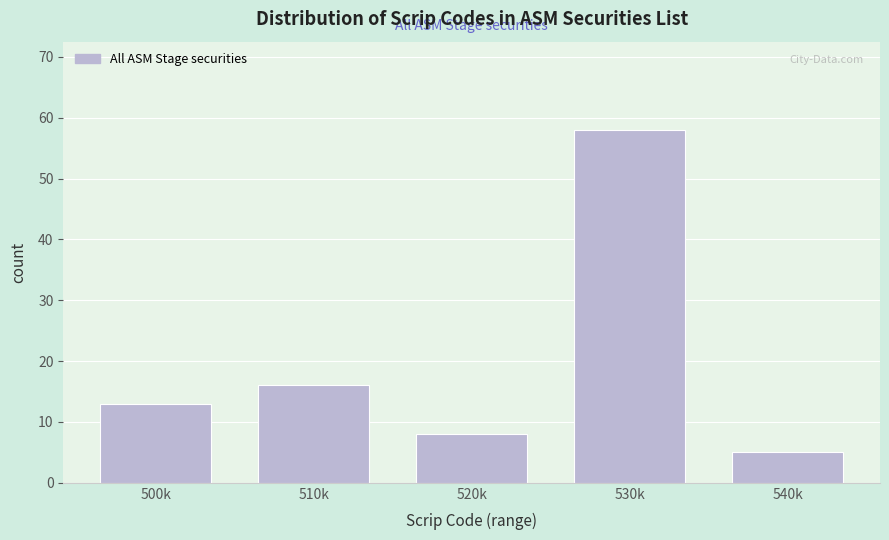

Reading left to right, transcribe all the data shown in this chart.

13	16	8	58	5